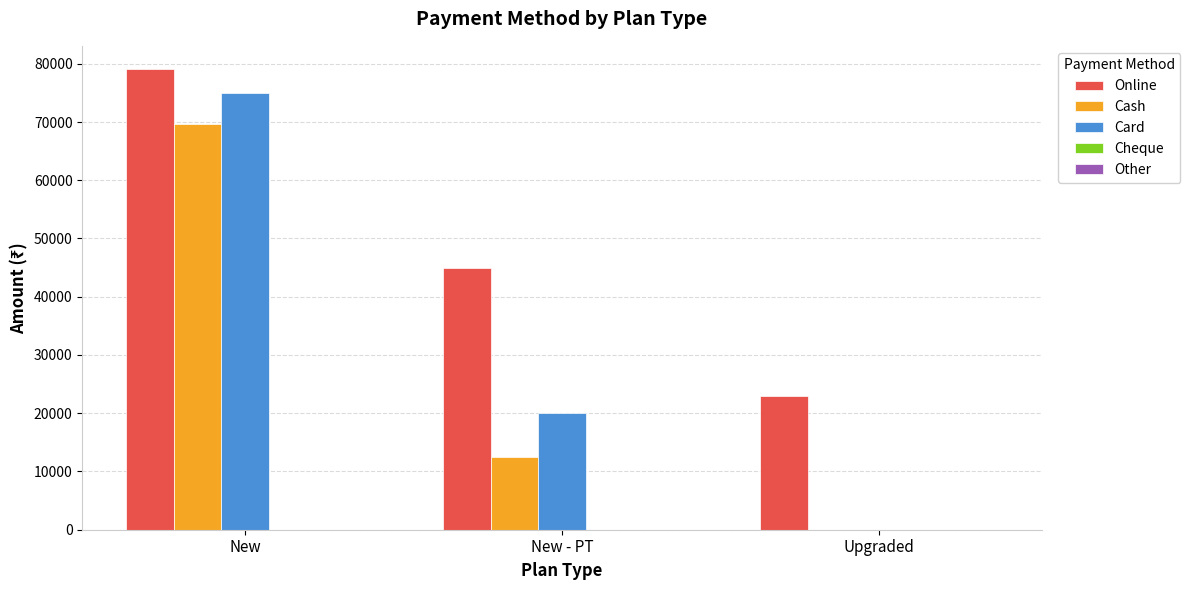

What is the total value across all series at New?

223843